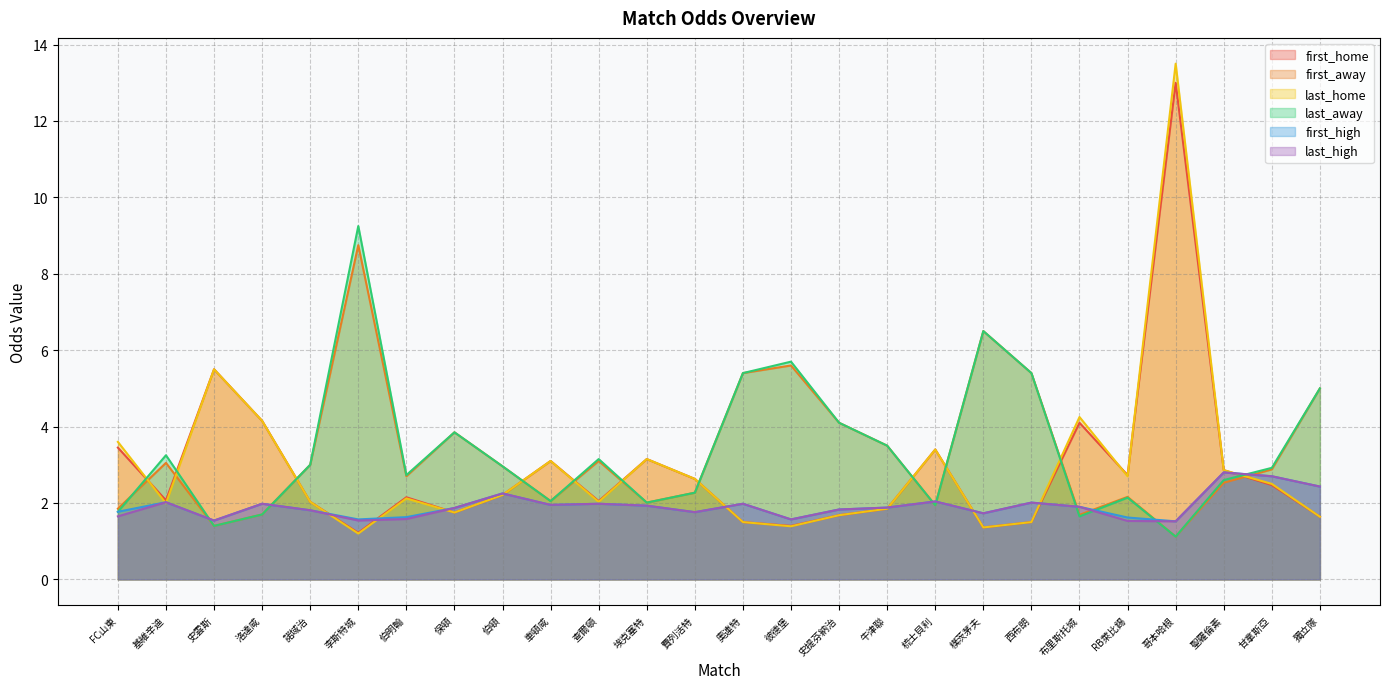

How many intersections are there between last_away and first_away?

1